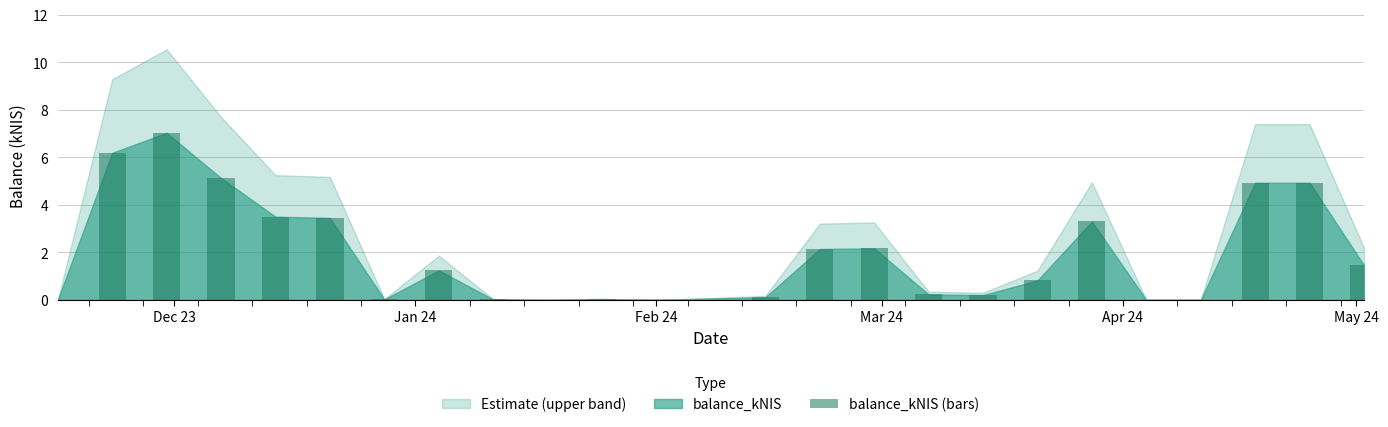

What is the greatest value displayed?

7.0